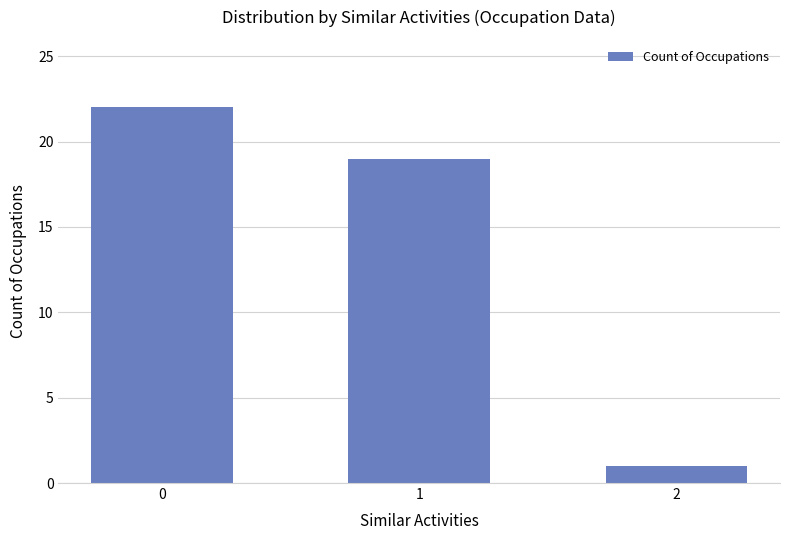

Reading right to left, list all the values displayed in this chart.

2=1	1=19	0=22